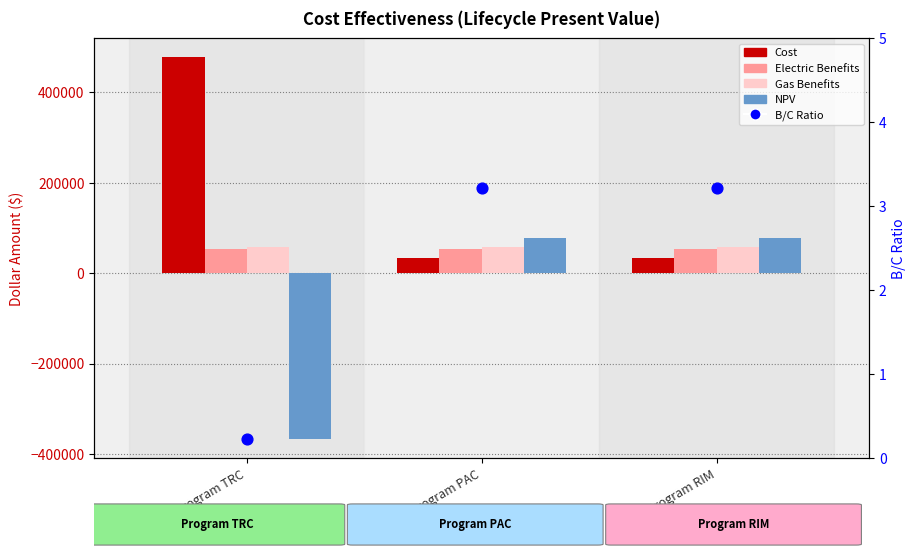

At which category is the sum across all series the highest?

Program PAC